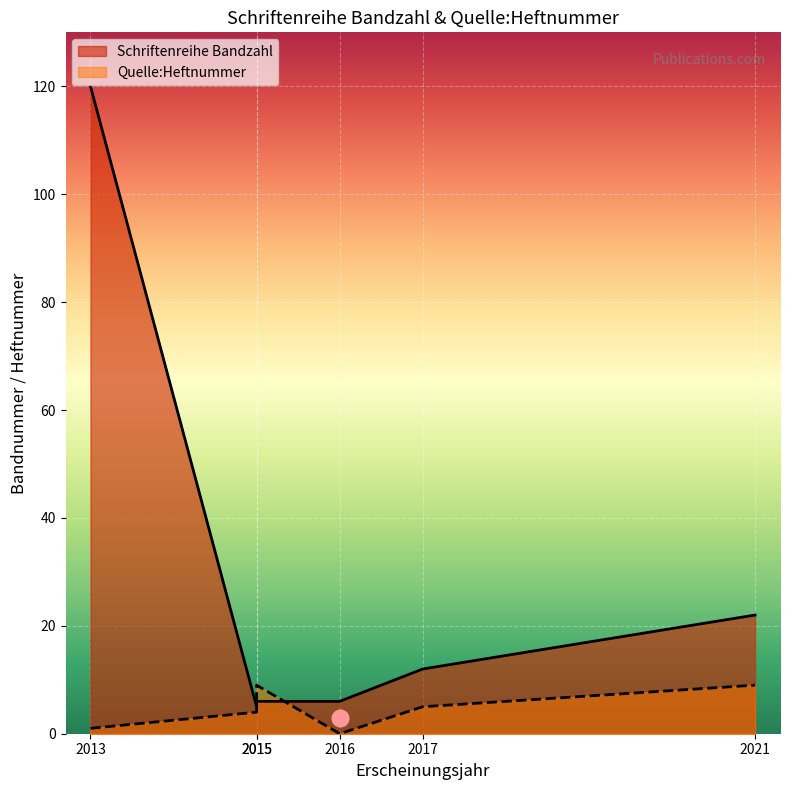

What is the difference between the Quelle:Heftnummer values at 2015 and 2021?

5